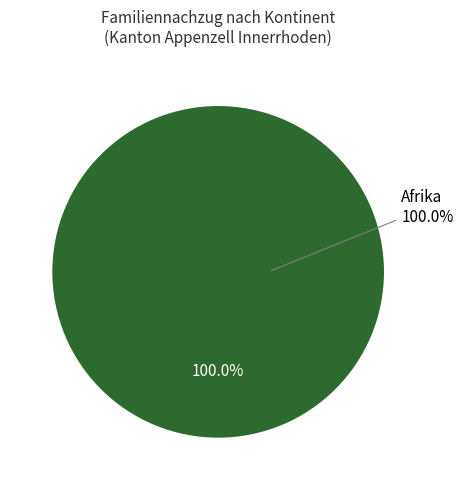

What is the majority slice?

Afrika